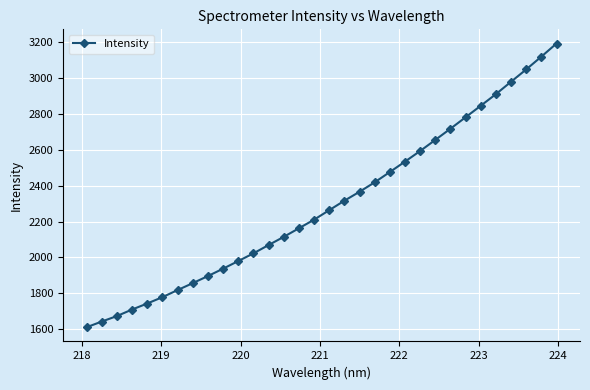

What is the average value?

2295.7